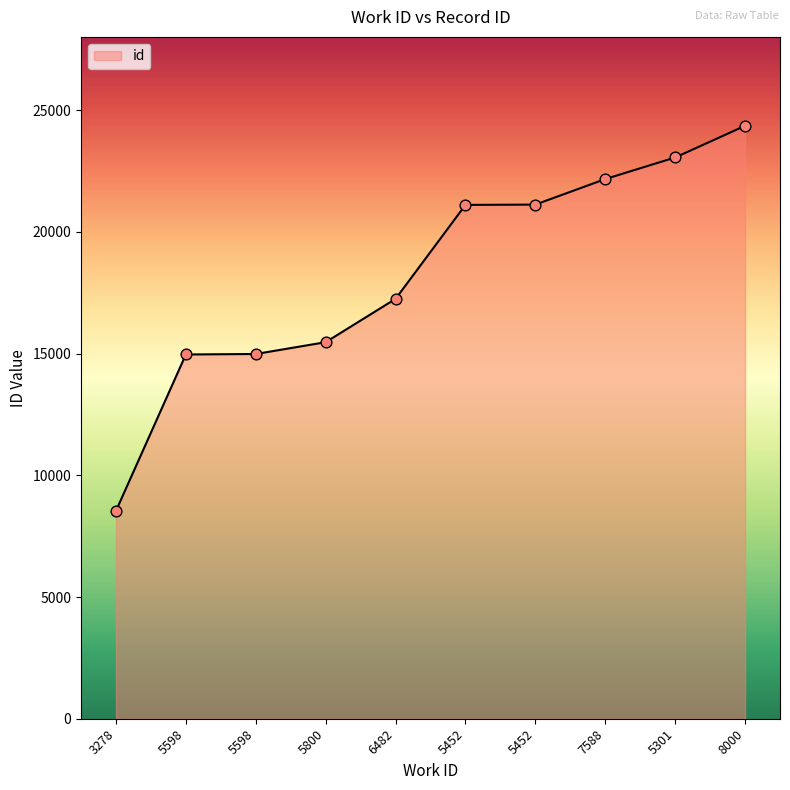

Approximately how many times larger is the value at 5452 compared to 3278?

2.5